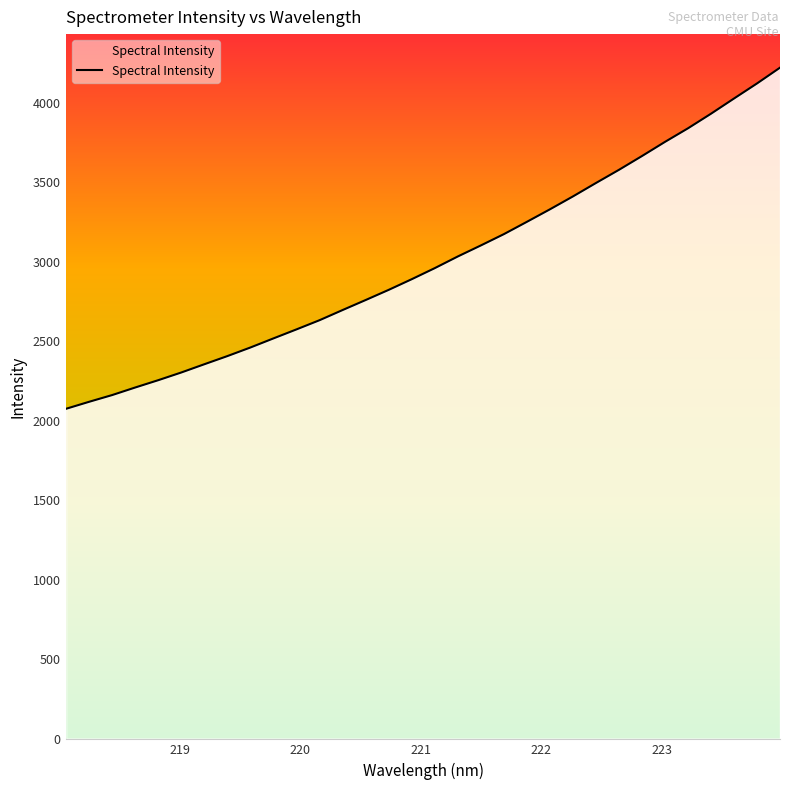

True or false: there are more than 0 points higher than both neighbors.

False